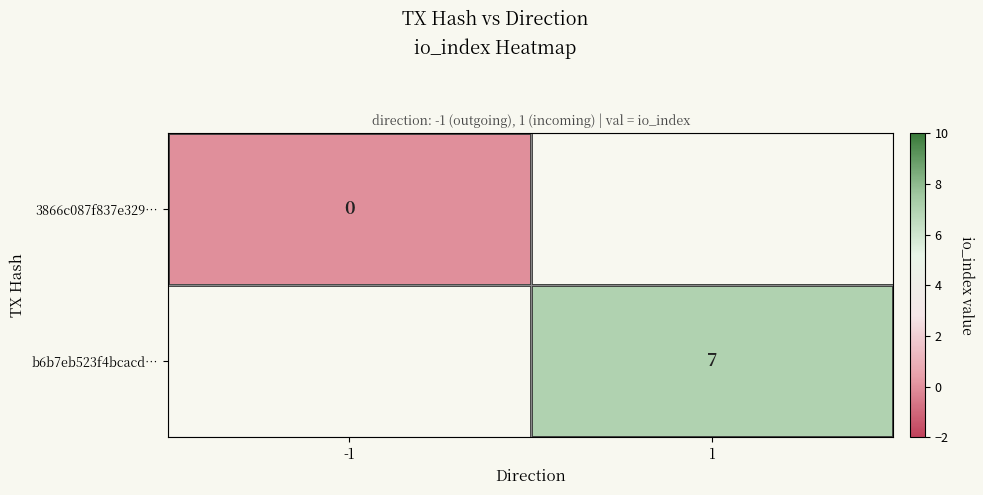

True or false: b6b7eb523f4bcacd… has a value of 3 at 1.

False